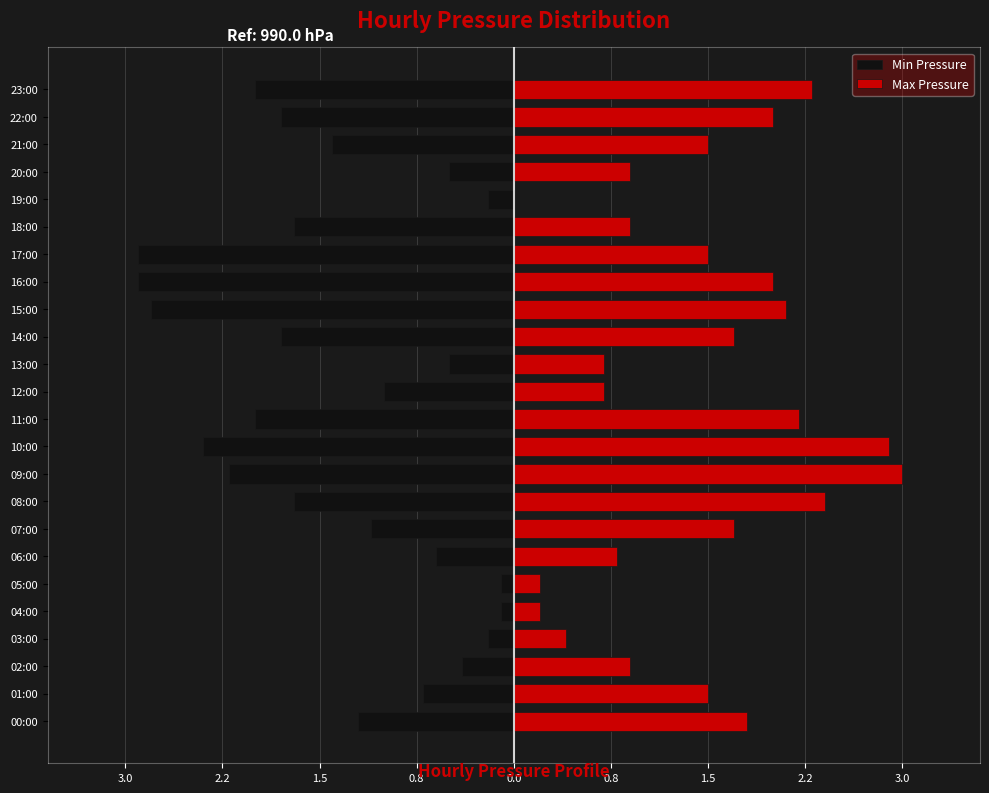

Count the number of categories in the chart.

24